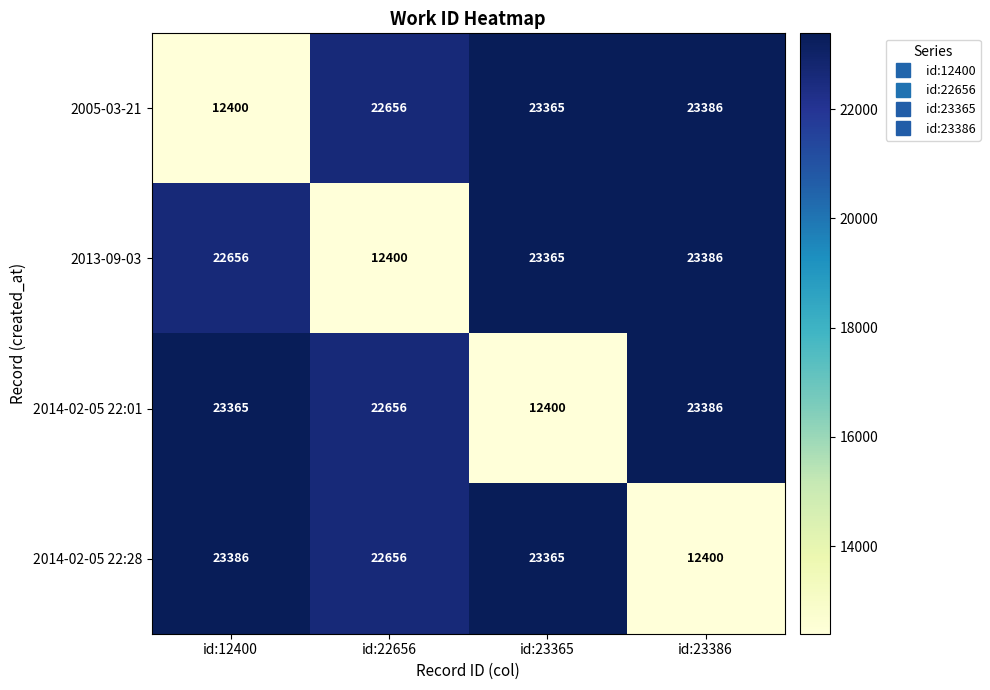

The 2014-02-05 22:28 series shows 12400 at id:23386. True or false?

True